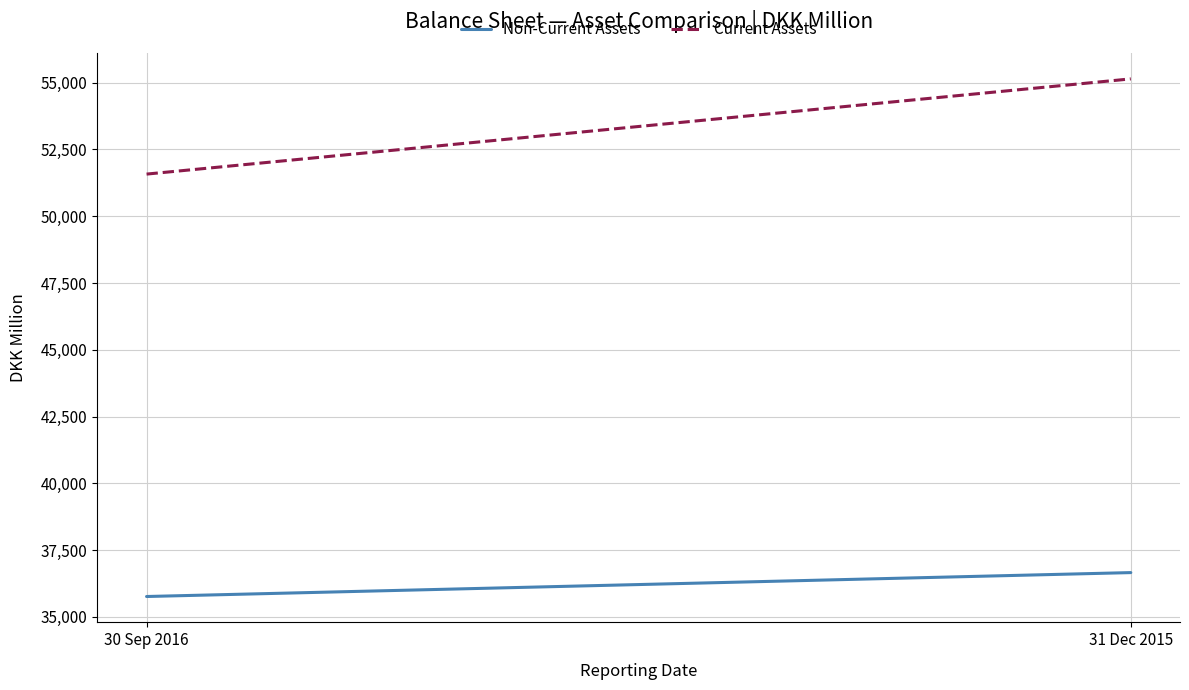

What are all the series names shown in the legend?

Non-Current Assets, Current Assets